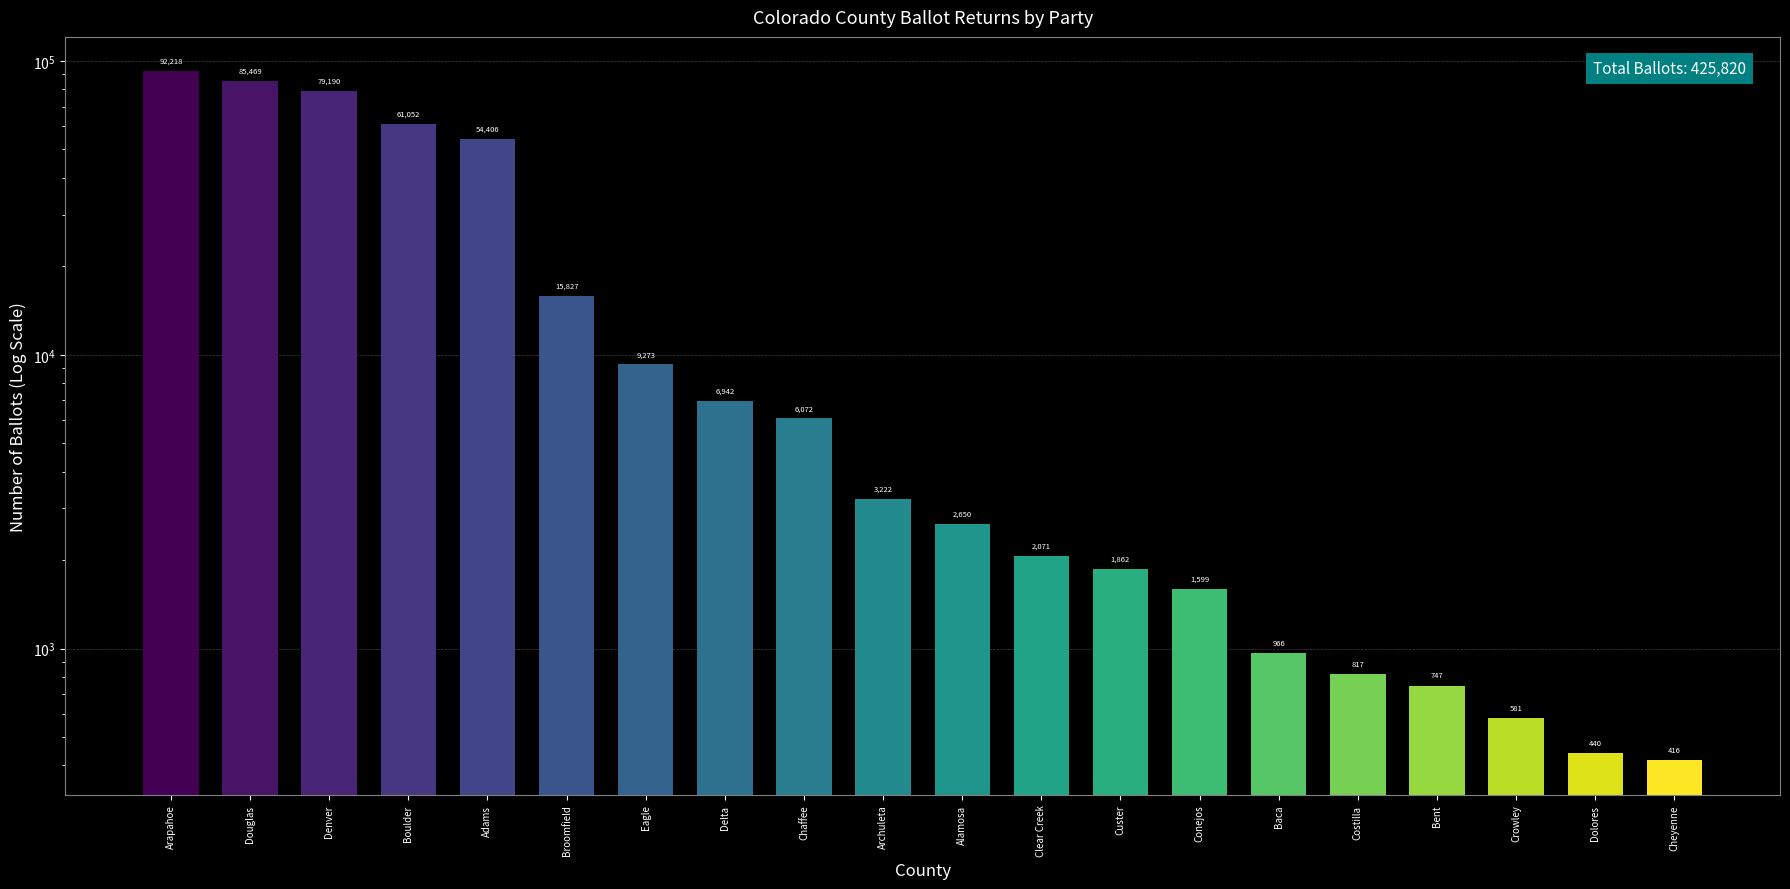

Reading left to right, extract all data points from this chart.

92218	85469	79190	61052	54406	15827	9273	6942	6072	3222	2650	2071	1862	1599	966	817	747	581	440	416